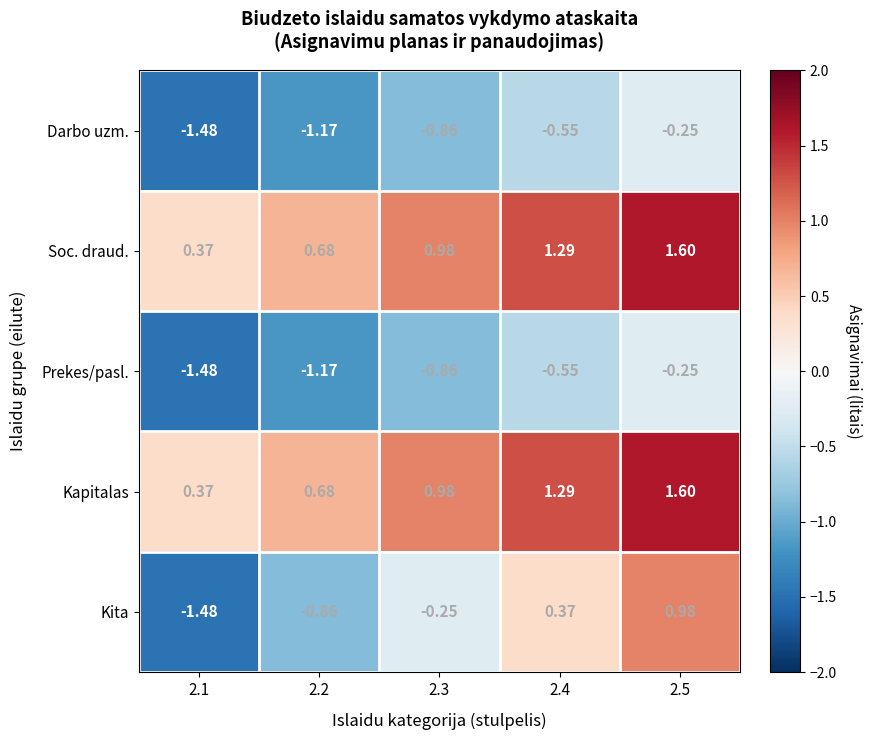

Which series has the widest spread of values?

Kita